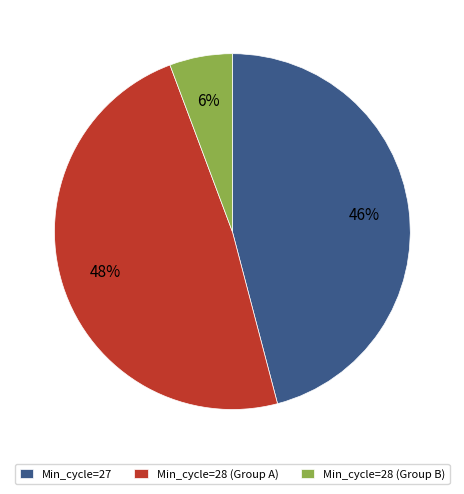

Between Min_cycle=28 (Group B) and Min_cycle=28 (Group A), which is larger?

Min_cycle=28 (Group A)